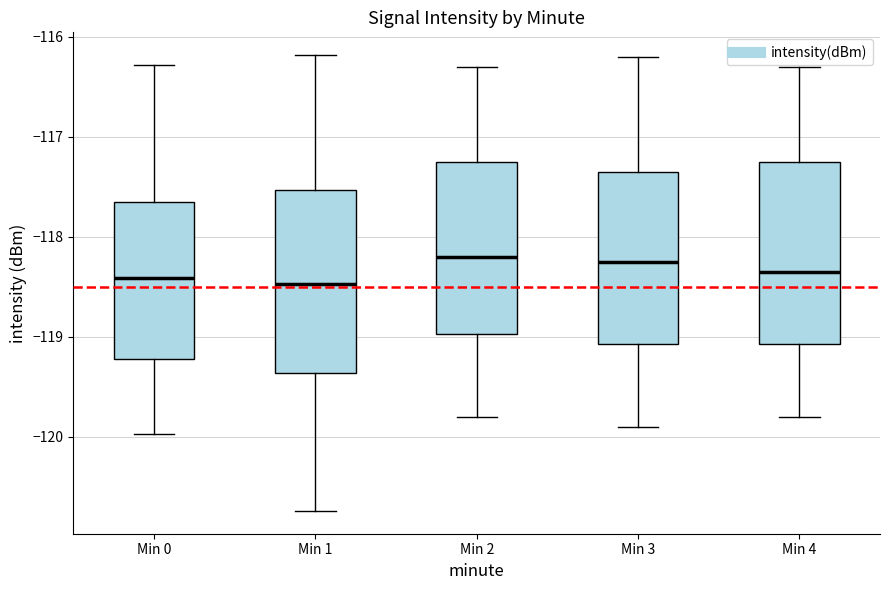

Reading left to right, transcribe this box plot: for each box, give where its median line is, the range the box spans, and where its two whiskers end, as read against the y-axis. The values are not printed on the chart, so give them approximately, as read against the axis.

Min 0: median -118.4, box -119.2 to -117.7, whiskers -120.0 to -116.3
Min 1: median -118.5, box -119.4 to -117.5, whiskers -120.7 to -116.2
Min 2: median -118.2, box -119.0 to -117.2, whiskers -119.8 to -116.3
Min 3: median -118.2, box -119.1 to -117.3, whiskers -119.9 to -116.2
Min 4: median -118.3, box -119.1 to -117.2, whiskers -119.8 to -116.3